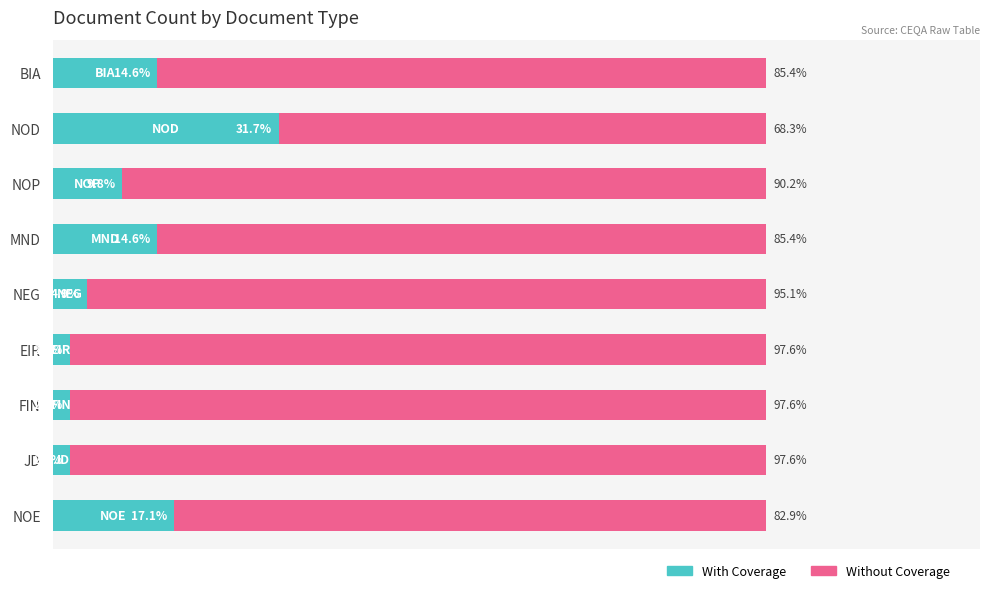

Where is With Coverage nearest to the value 17?

NOE